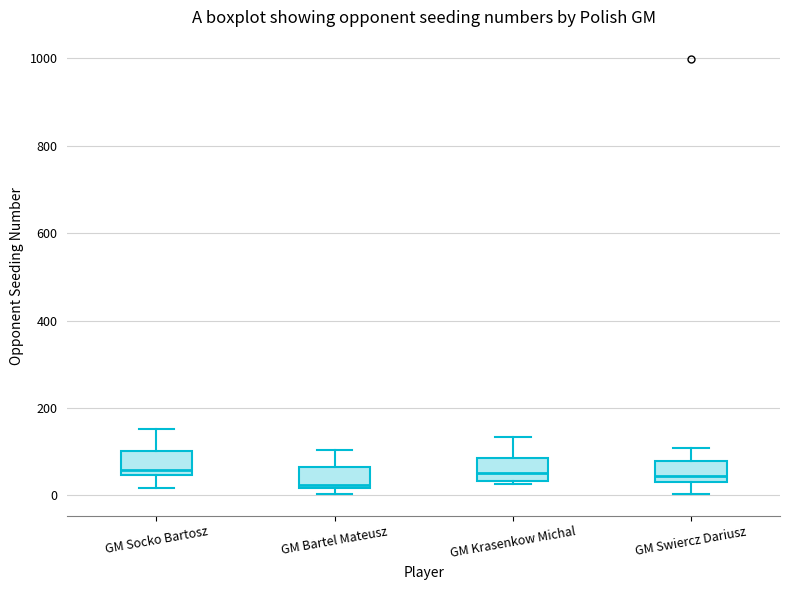

Reading left to right, transcribe this box plot: for each box, give where its median line is, the range the box spans, and where its two whiskers end, as read against the y-axis. The values are not printed on the chart, so give them approximately, as read against the axis.

GM Socko Bartosz: median 60, box 40 to 100, whiskers 20 to 160
GM Bartel Mateusz: median 20, box 20 to 60, whiskers 0 to 100
GM Krasenkow Michal: median 60, box 40 to 80, whiskers 20 to 140
GM Swiercz Dariusz: median 40 (just above the box's lower edge), box 40 to 80, whiskers 0 to 100